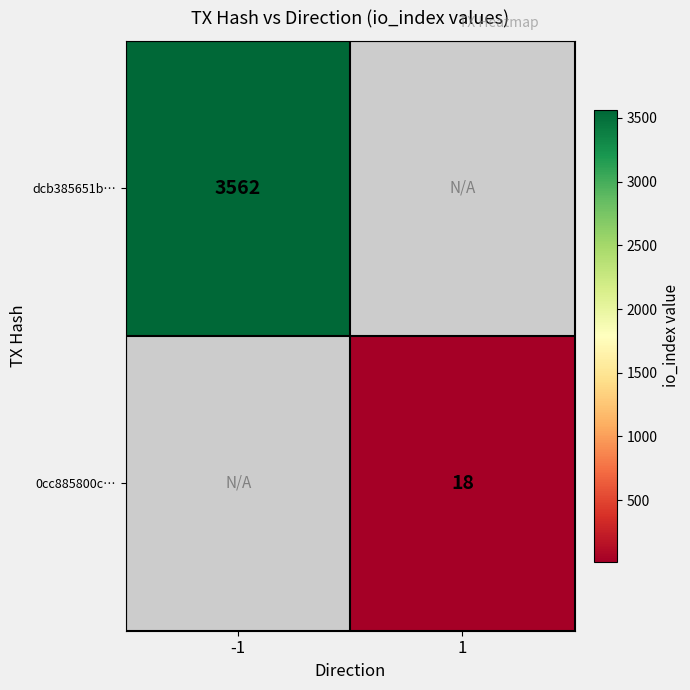

Is it true that dcb385651b… equals 5835 at -1?

False